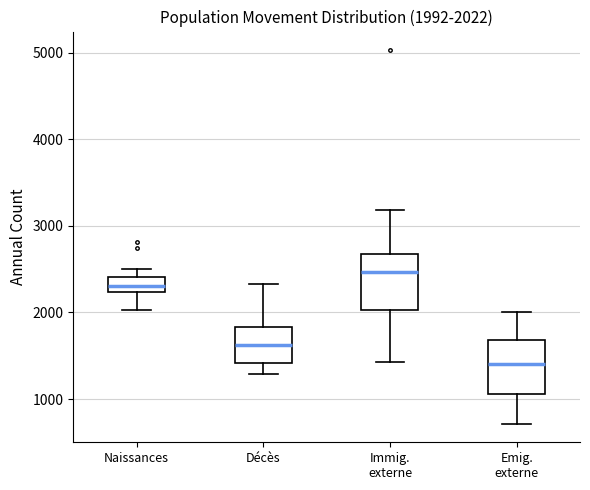

Which box's median line is the lowest?

Emig. externe